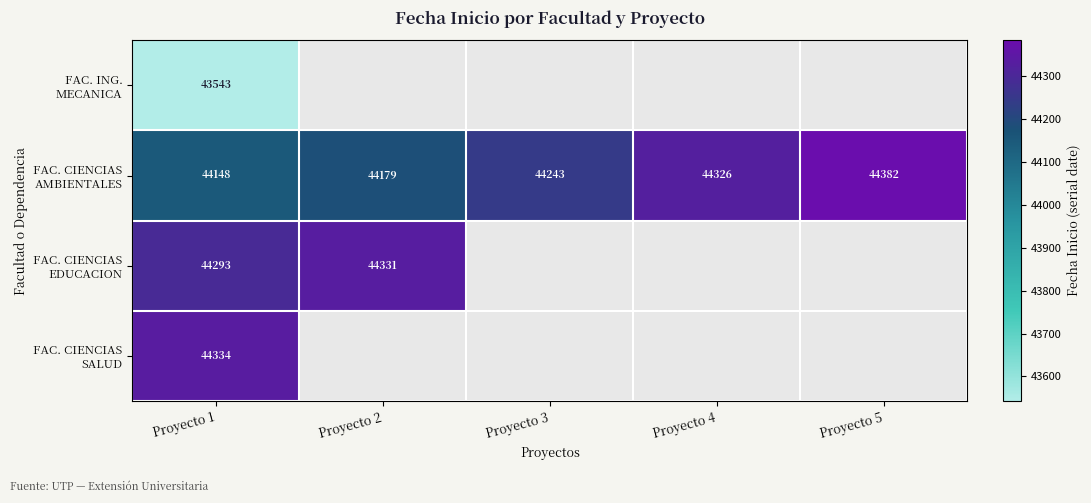

What is the total value across all series at Proyecto 1?

176318